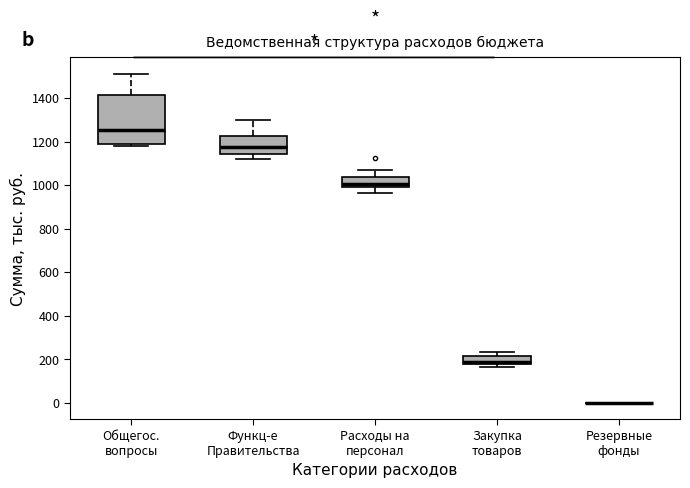

Which box is the tallest, from its lower edge to its upper edge?

Общегос. вопросы